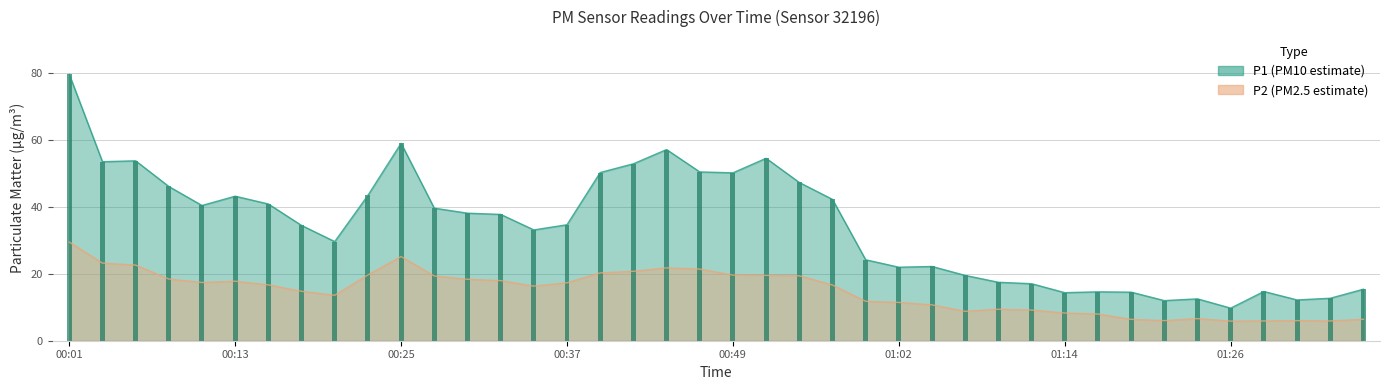

Is it true that P2 equals 3.5 at 01:16?

False